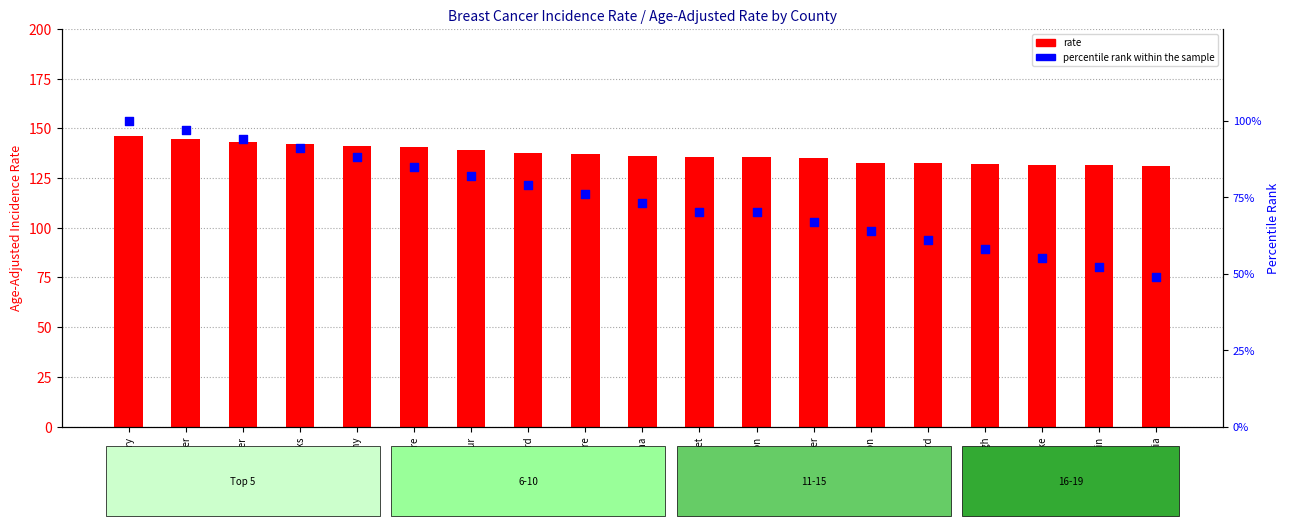

Which series has the largest total across all categories?

rate